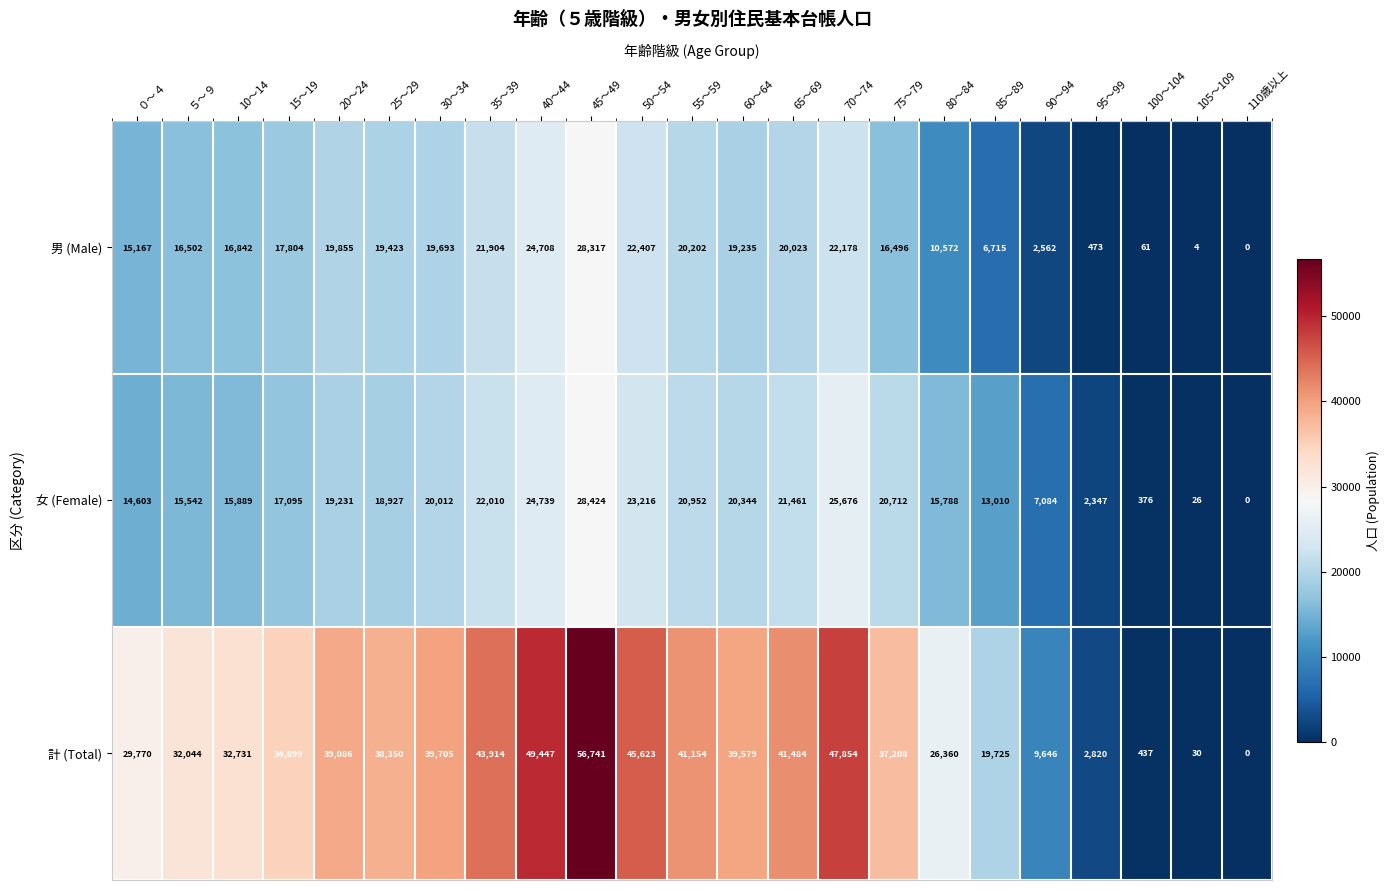

What is the difference between the second highest and second lowest values in the 計 (Total) series?

49417